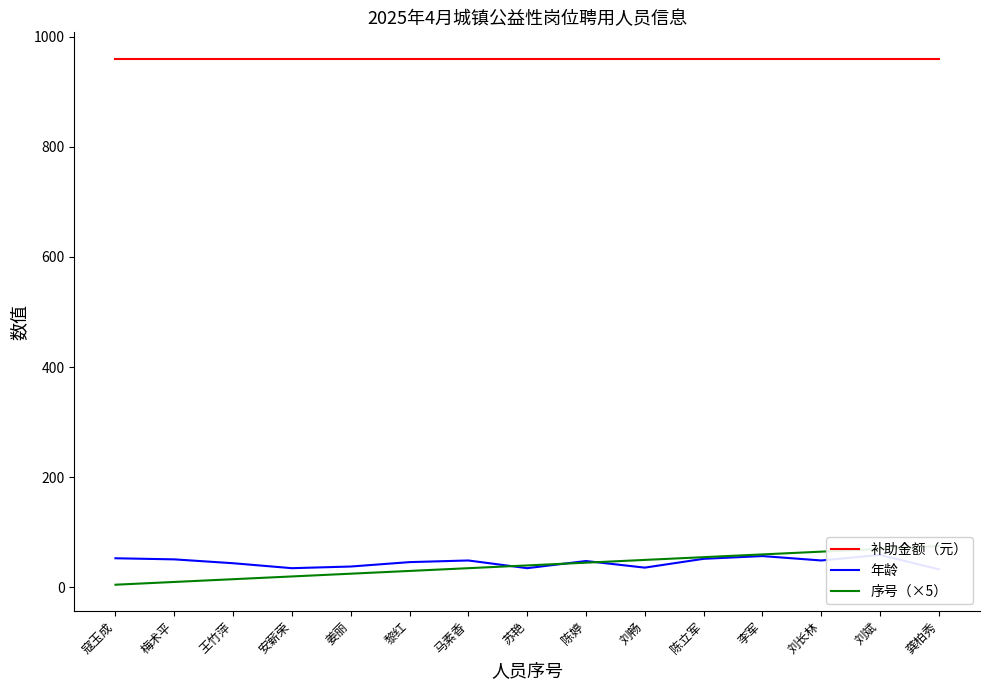

Which series has the largest range (max minus min)?

序号（×5）